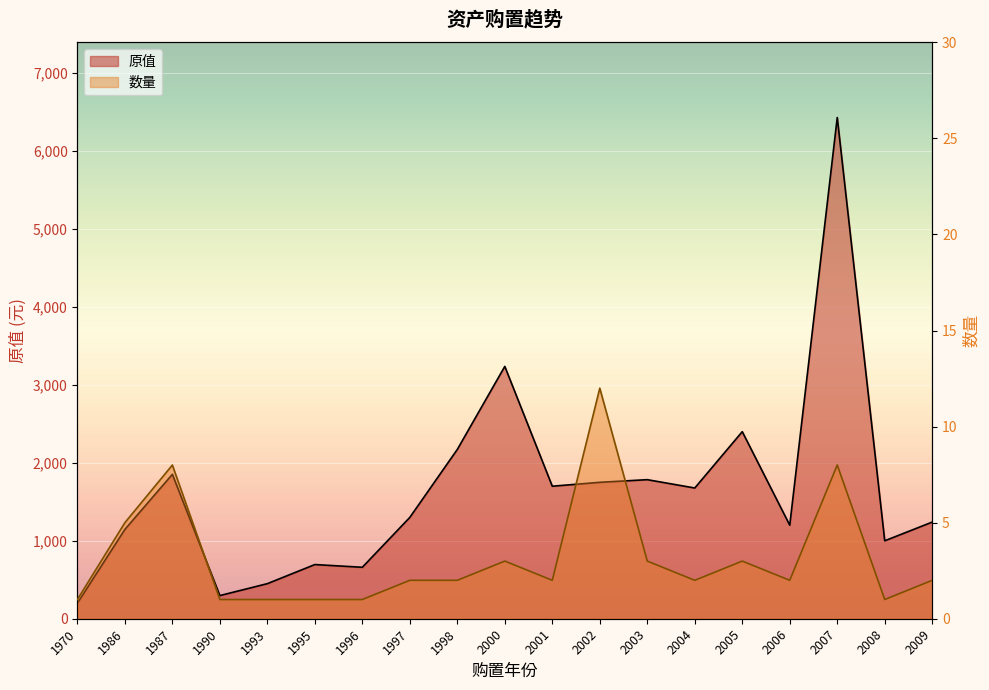

In 原值, how many points are higher than both neighbors (excluding endpoints)?

6